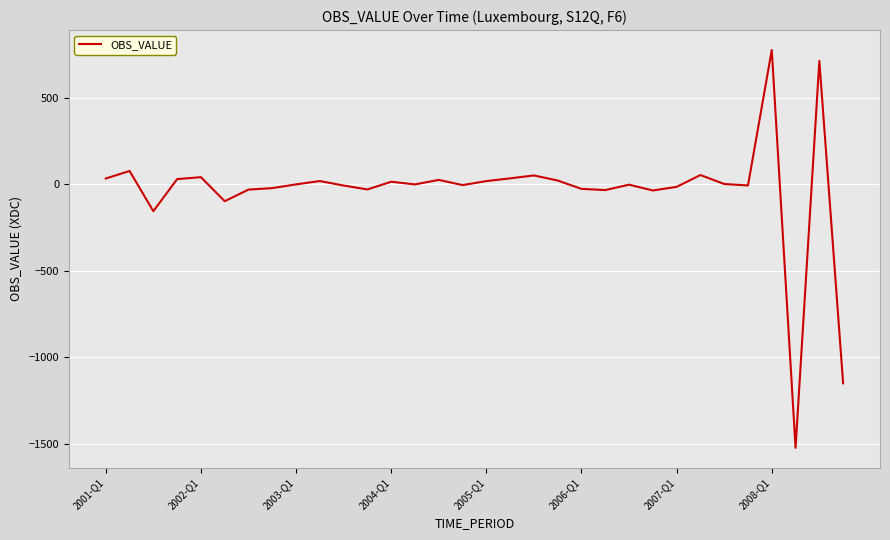

What is the difference between the maximum and minimum values?

2302.5